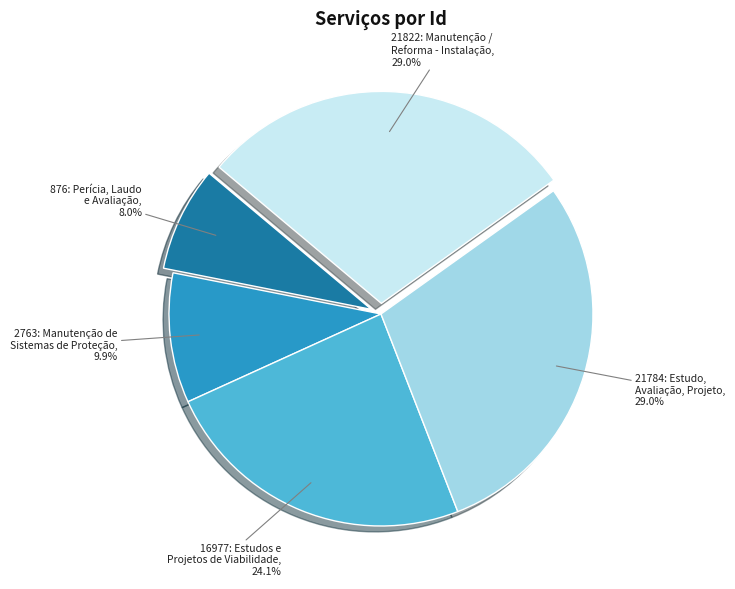

To the nearest percent, what is the average slice percentage?

20%